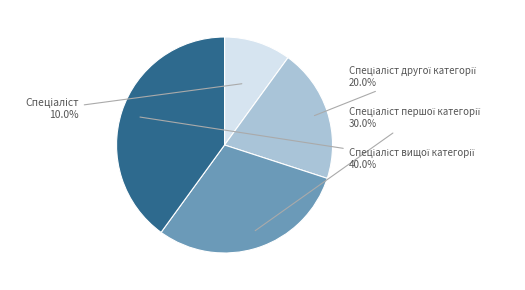

Combined, do Спеціаліст and Спеціаліст першої категорії account for over 50%?

No